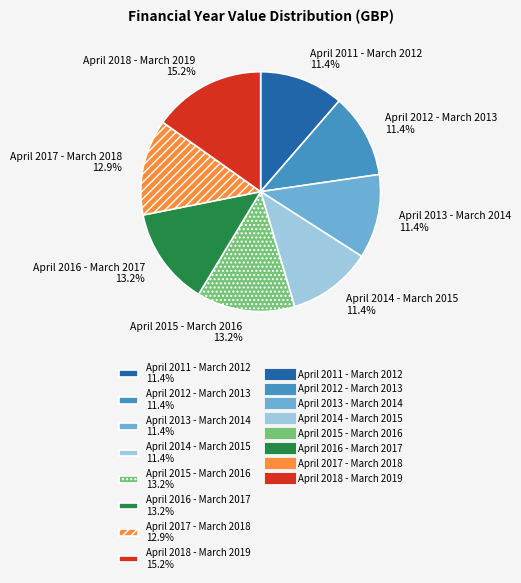

Does April 2011 - March 2012 account for over 50% of the chart?

No